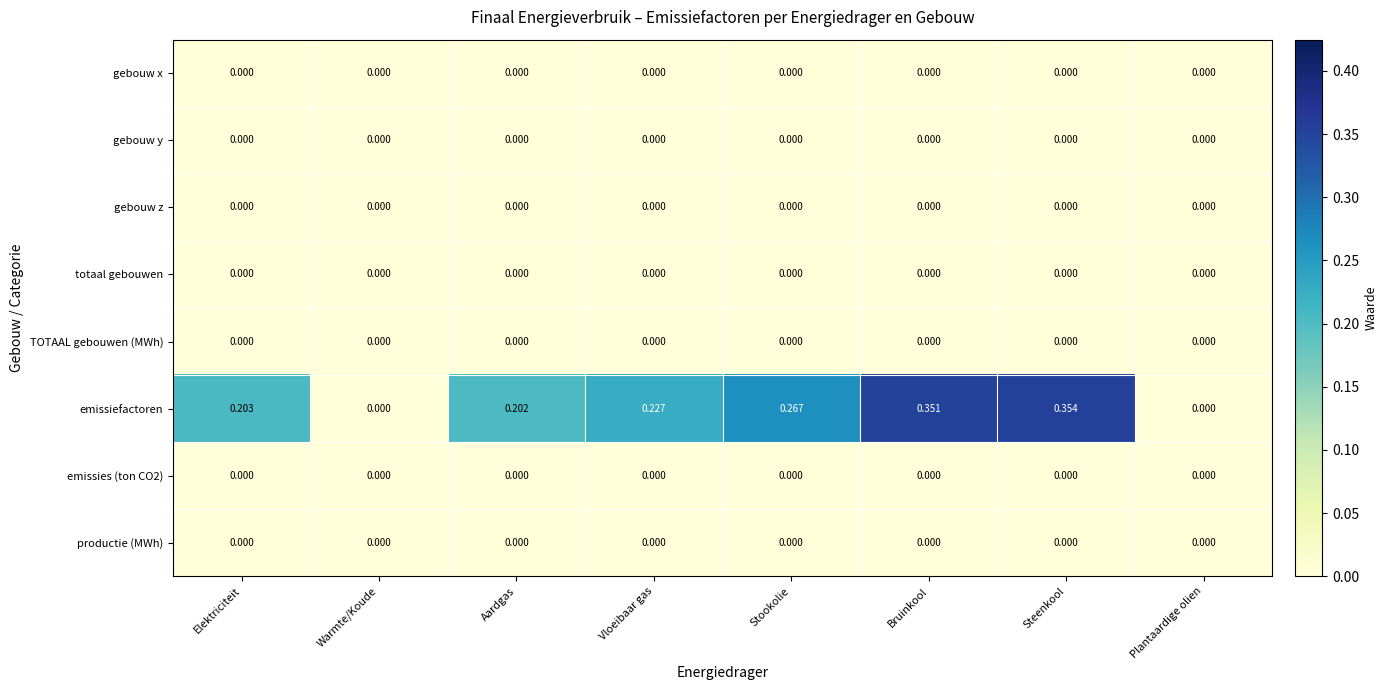

How many distinct data groups are displayed?

8